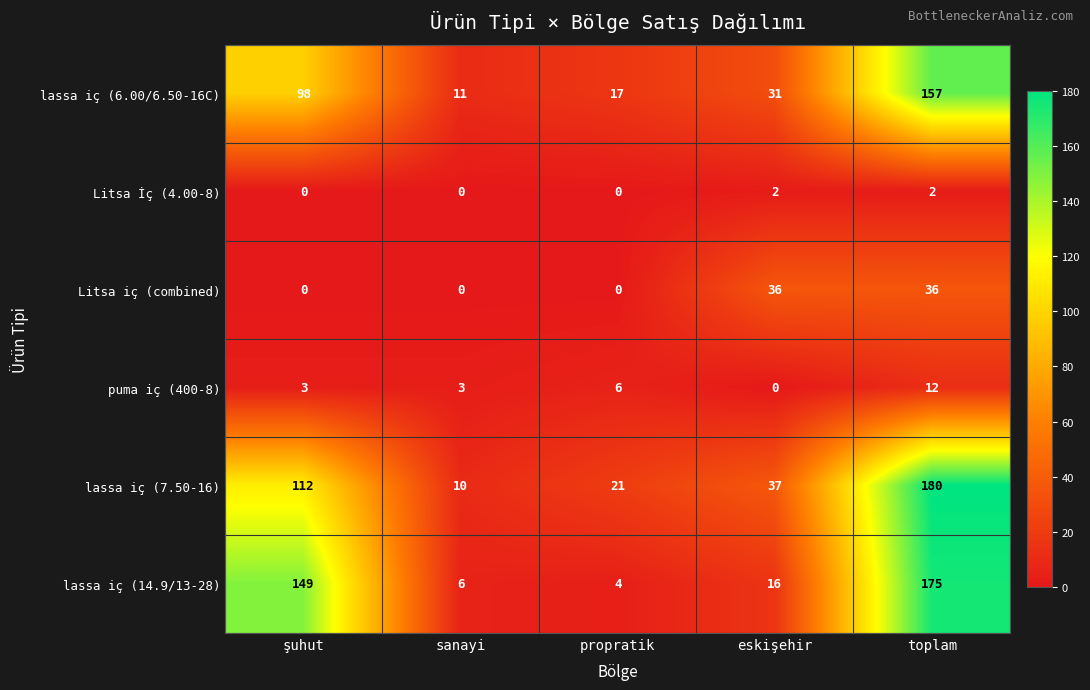

What is the difference between the maximum and second lowest values in the Litsa iç (combined) series?

36